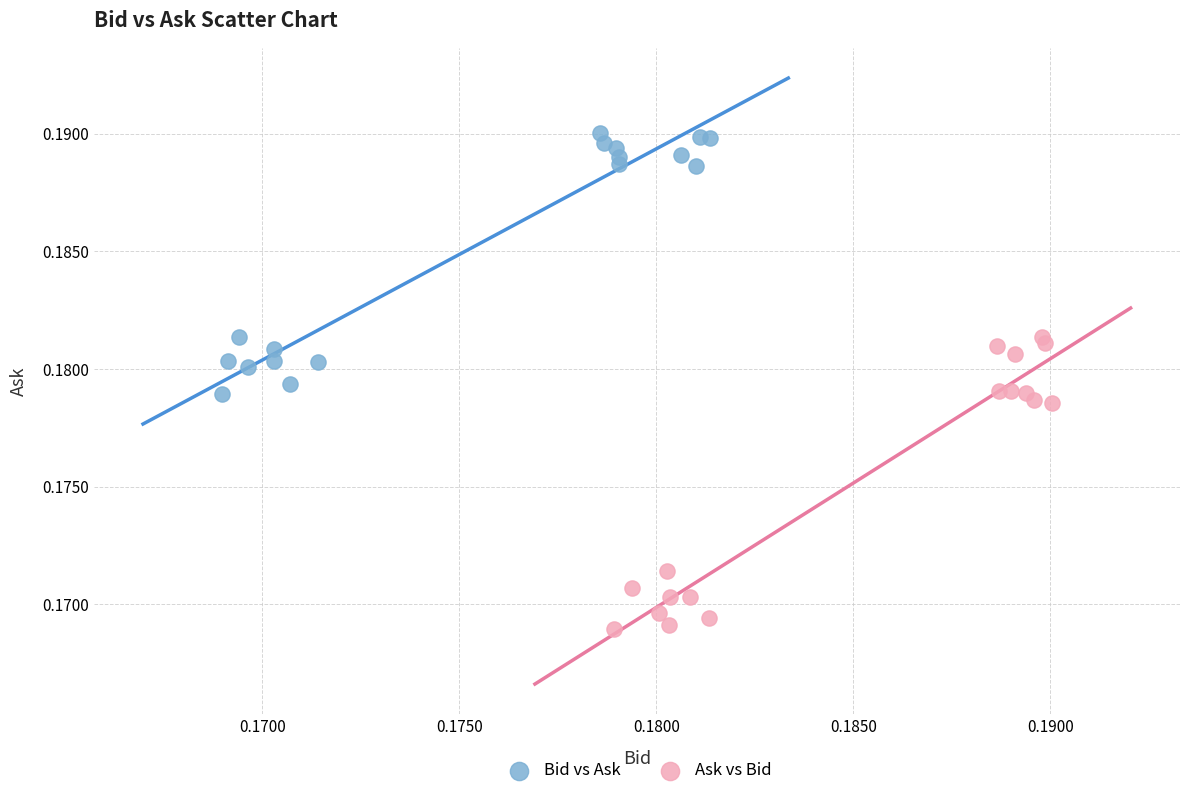

What are all the series names shown in the legend?

Bid vs Ask, Ask vs Bid